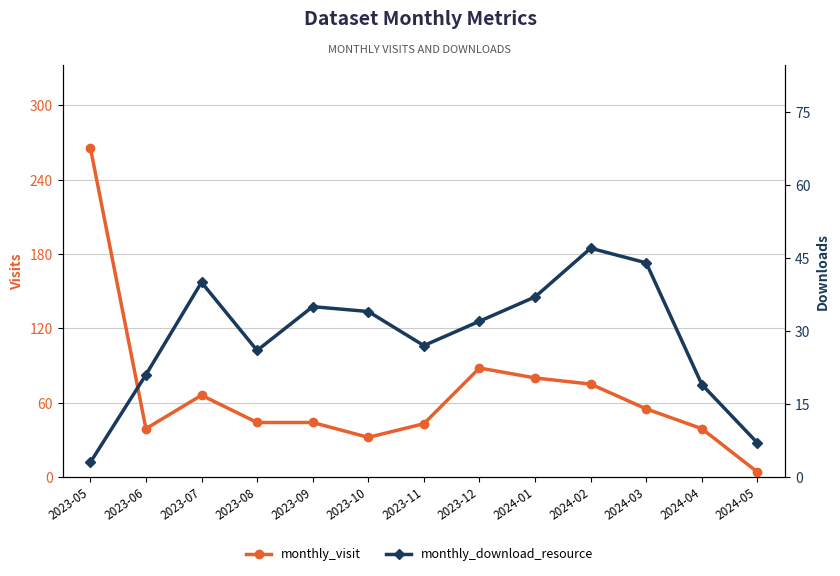

How many series are shown in this chart?

2